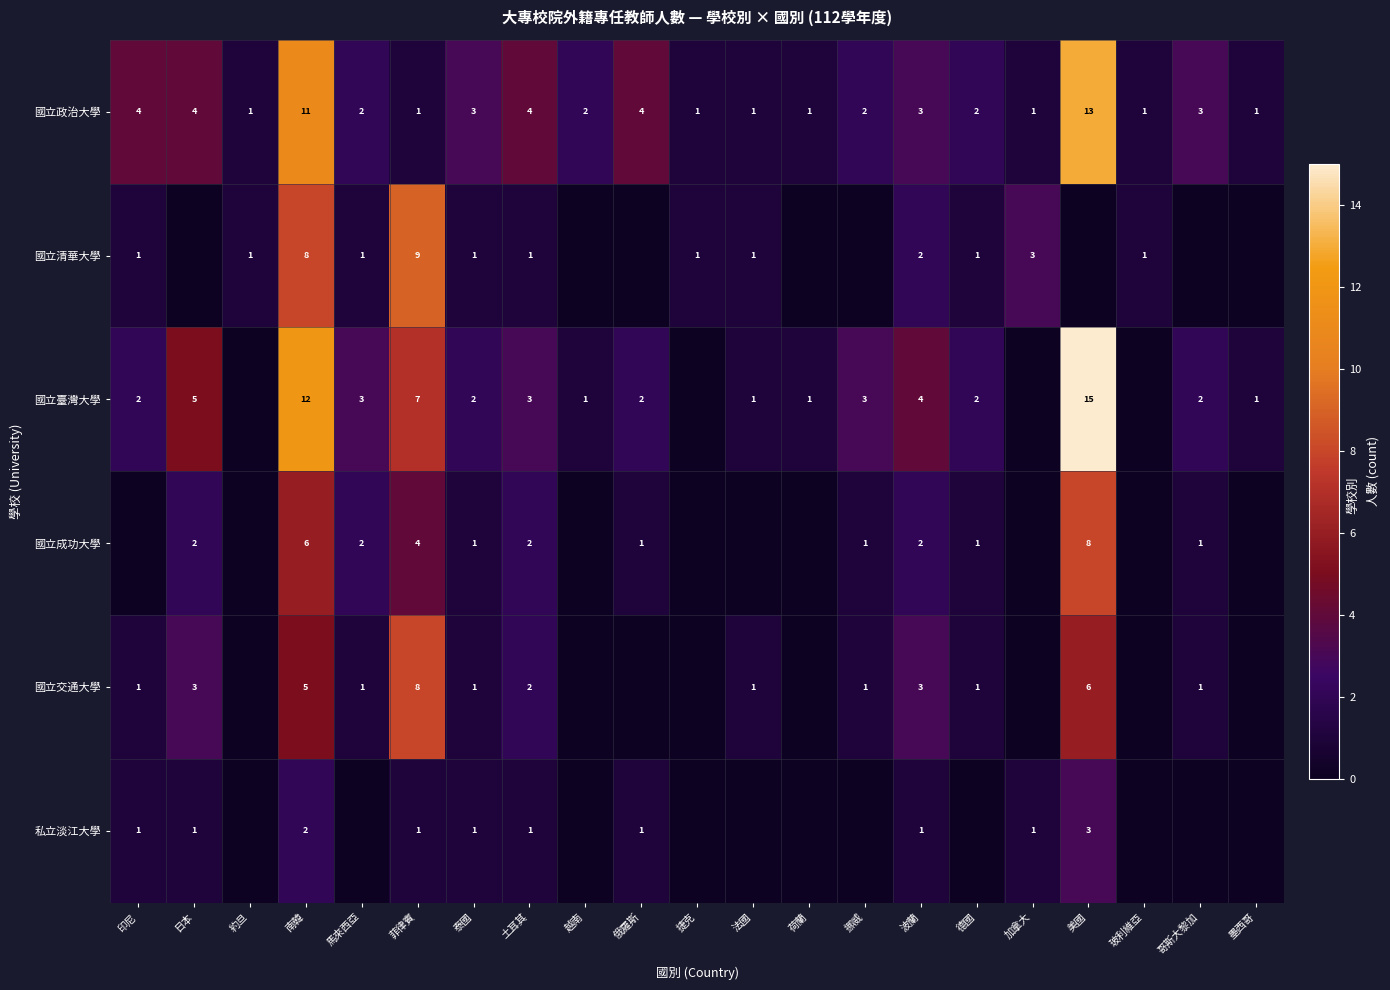

How many values in the 國立政治大學 series are below 2?

8